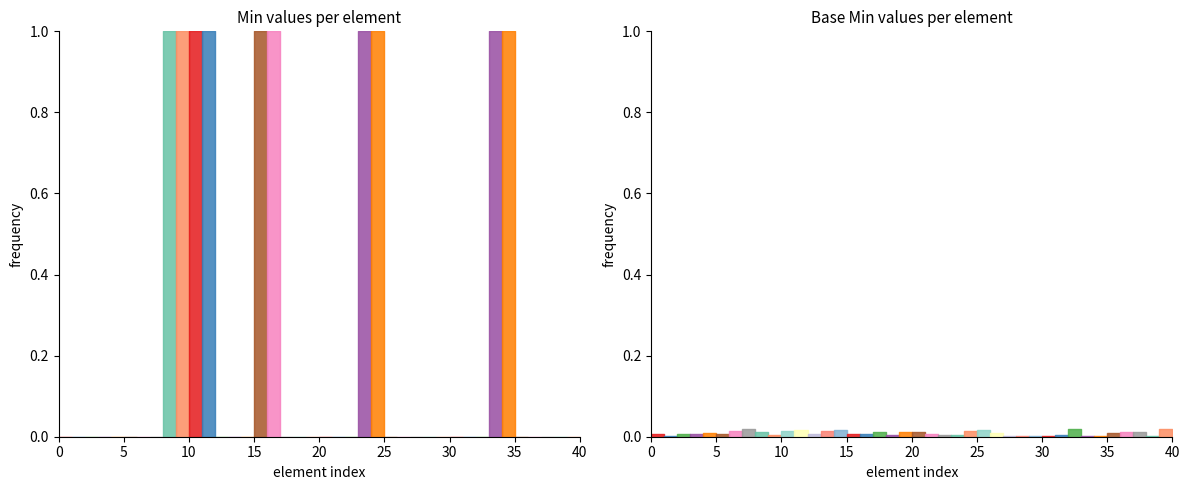

Rank the series by their maximum value, from lowest to highest.

Base Min, Min